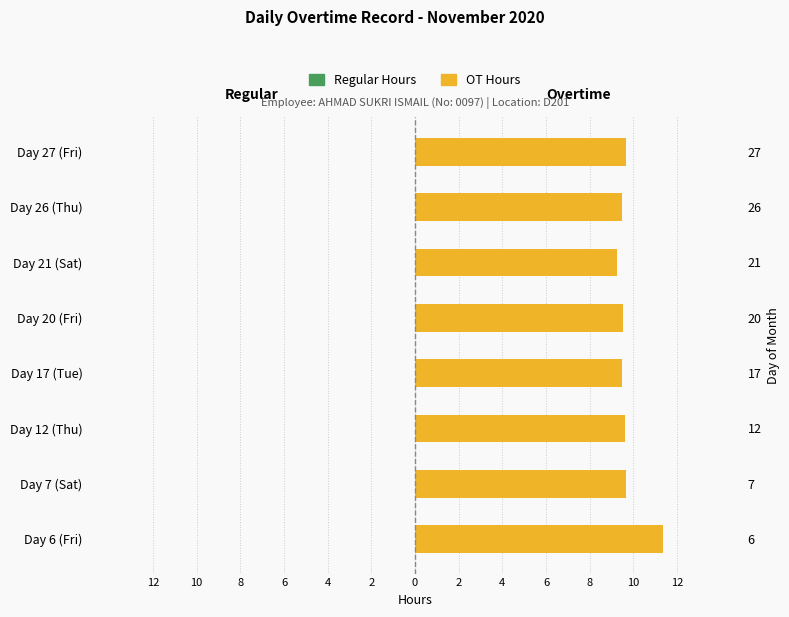

What is the label of the 5th bar from the right?

6